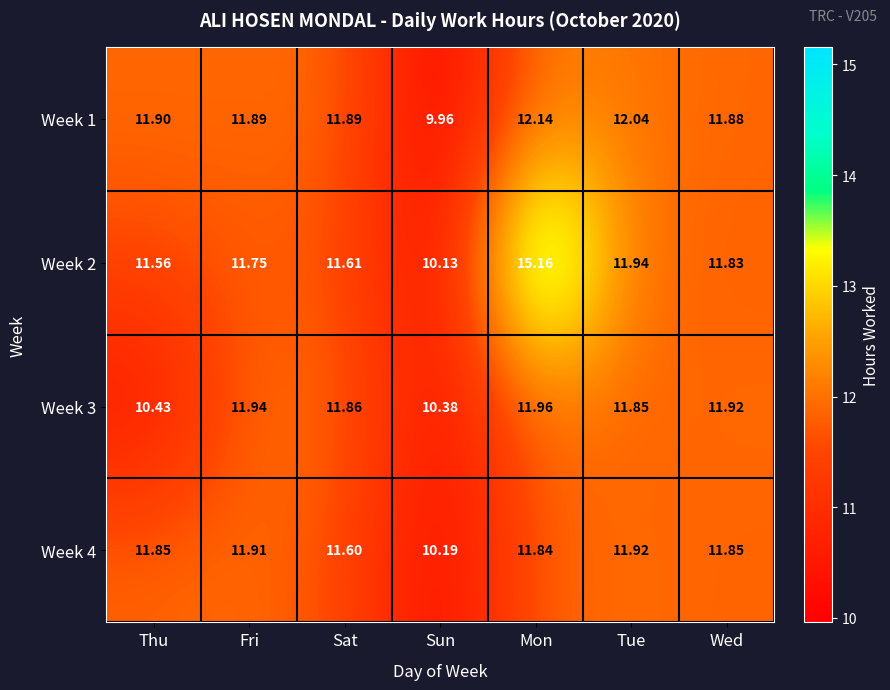

At which label does Week 4 reach its minimum?

Sun